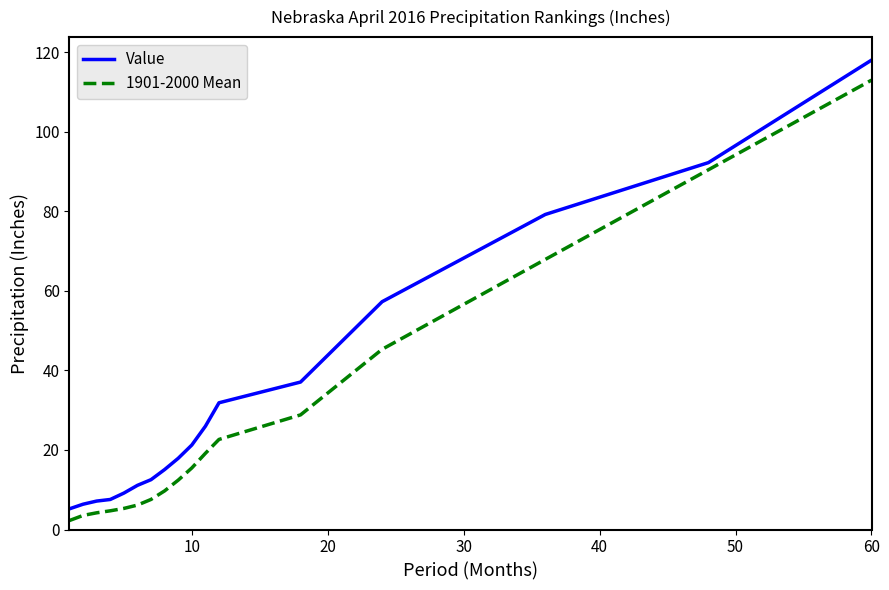

True or false: 1901-2000 Mean and Value intersect in this chart.

False